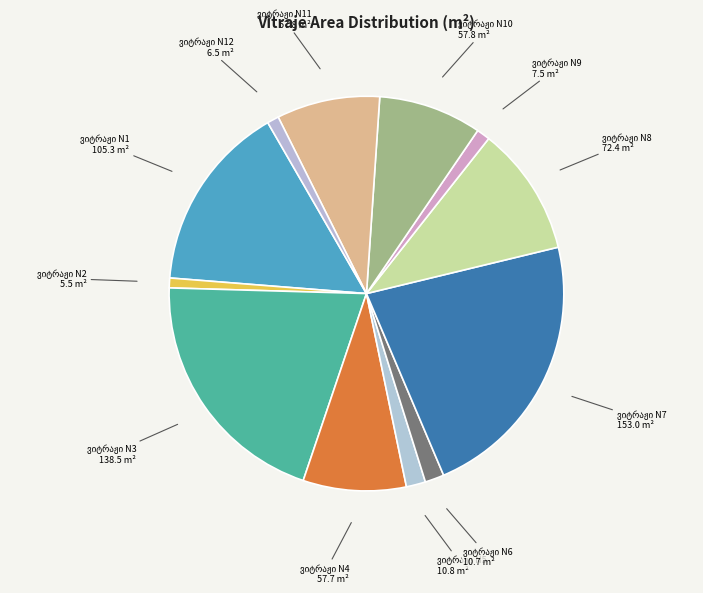

Does any single category account for the majority?

No